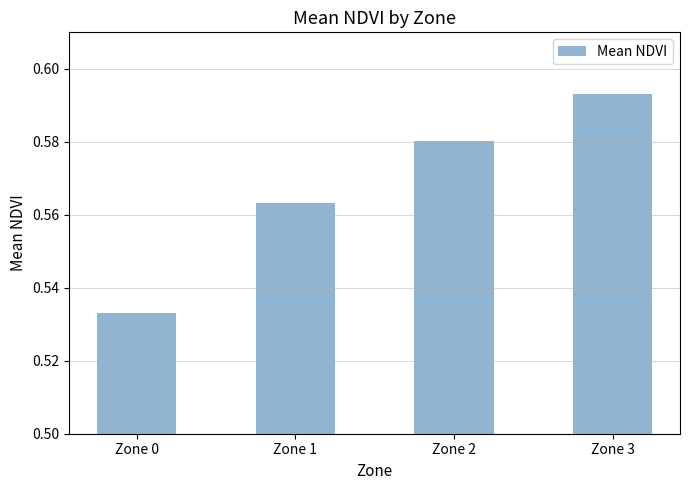

Which label corresponds to the largest value in the chart?

Zone 3